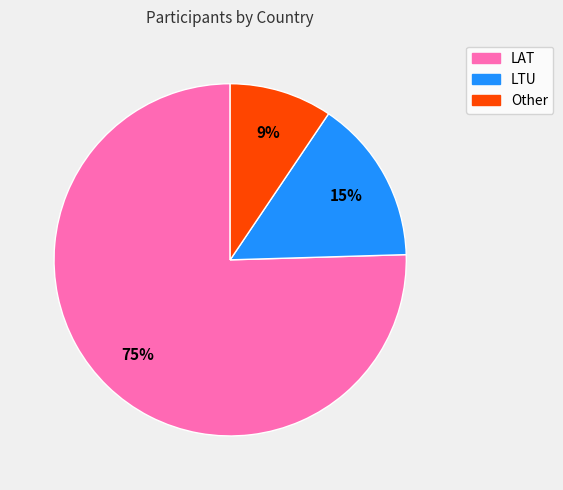

What percentage is the Other slice, to the nearest percent?

9%